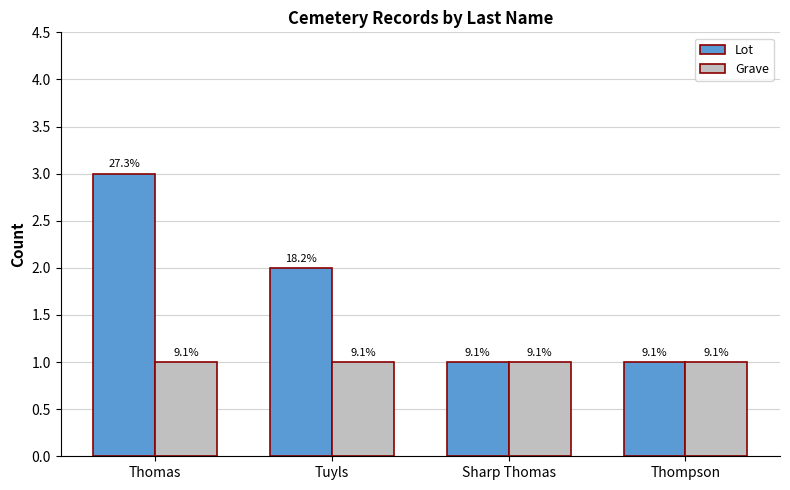

What is the sum of all Grave values?

4